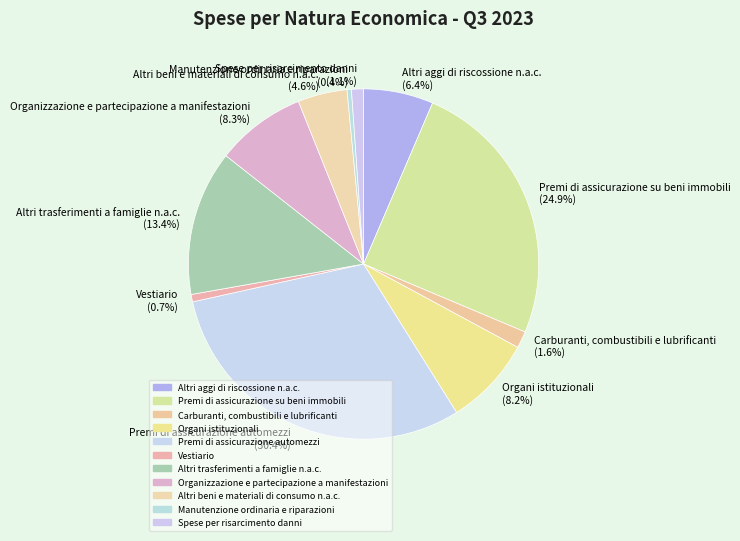

How many slices are in this pie chart?

11